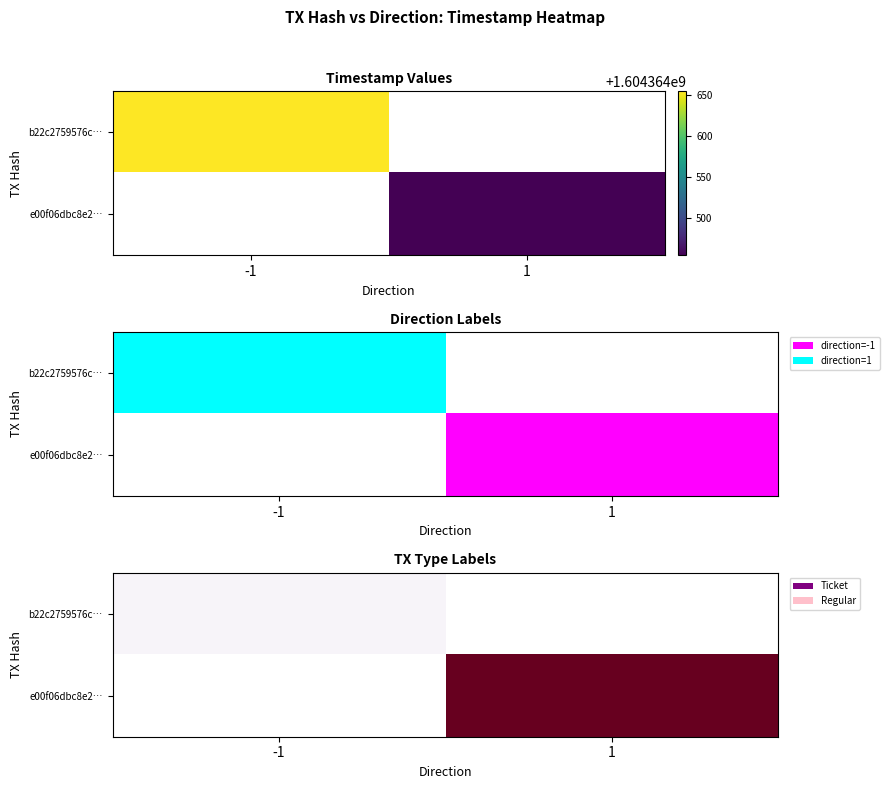

Is it true that e00f06dbc8e2… equals 0 at -1?

True